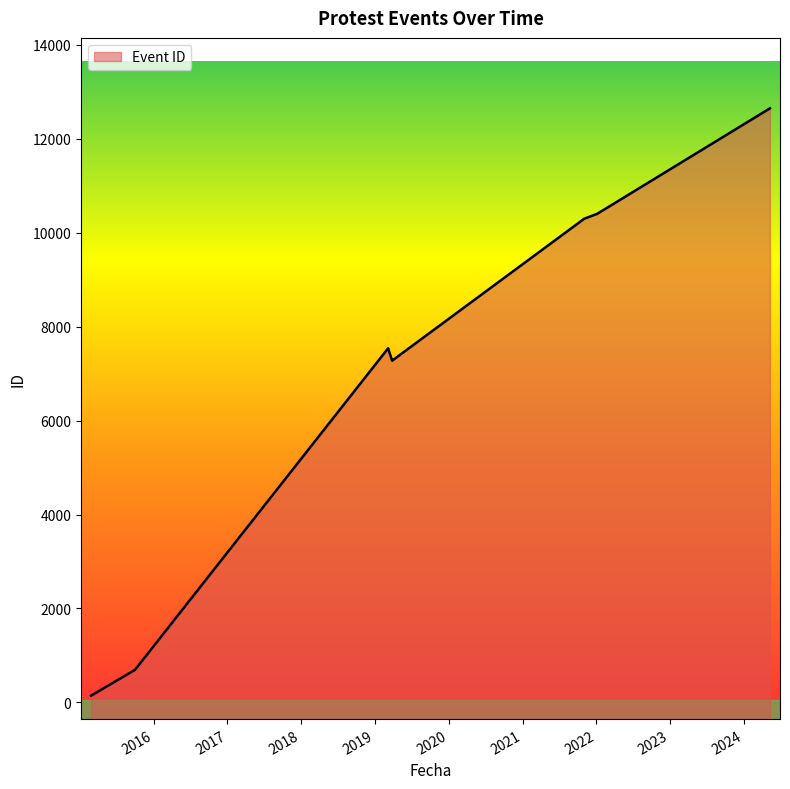

How many interior local valleys (lower than both neighbors) does the data have?

1